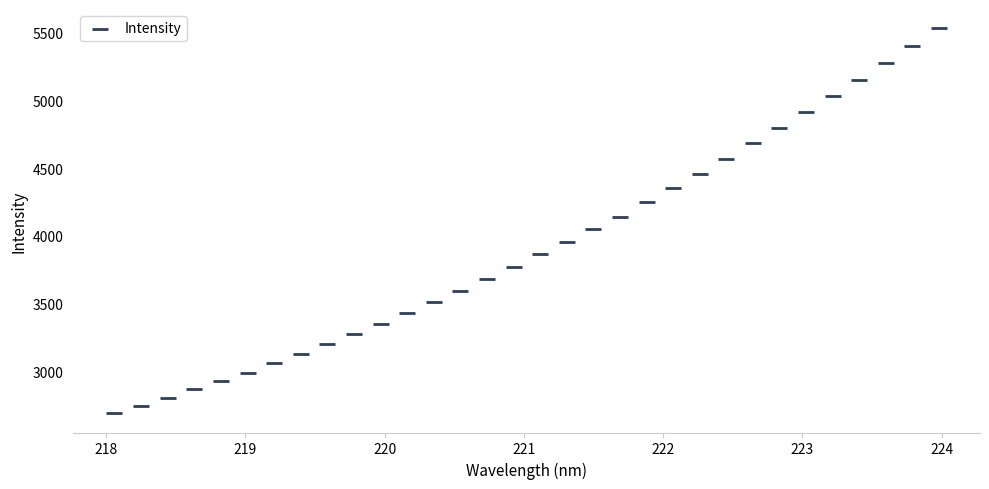

What is the range of Y values (max minus min)?

2844.1